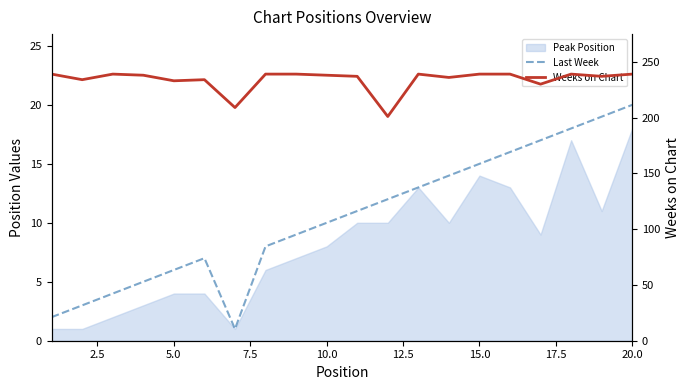

How many values in the Weeks on Chart series exceed 238?

9